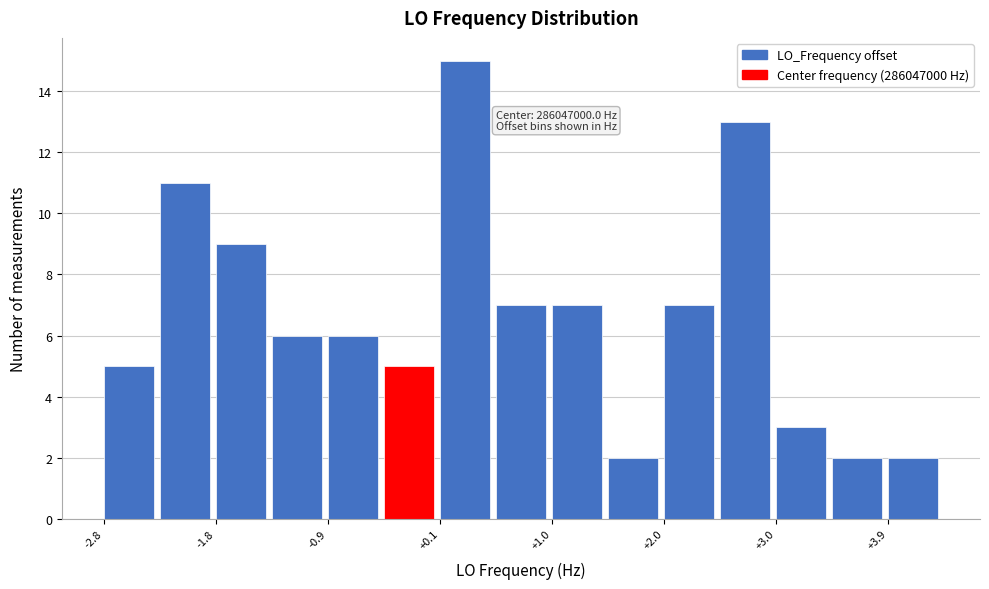

Which range on the x-axis has the tallest bar?

0.1 to 0.6